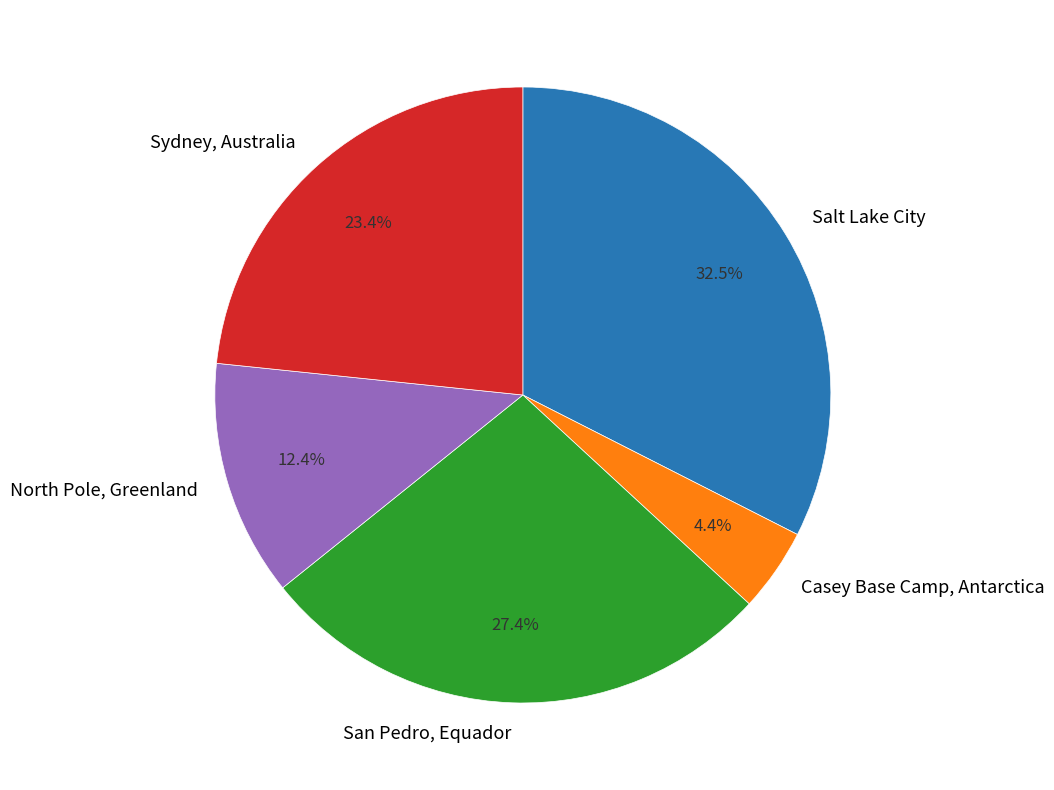

What is the ratio of the value at North Pole, Greenland to the value at Casey Base Camp, Antarctica?

2.8